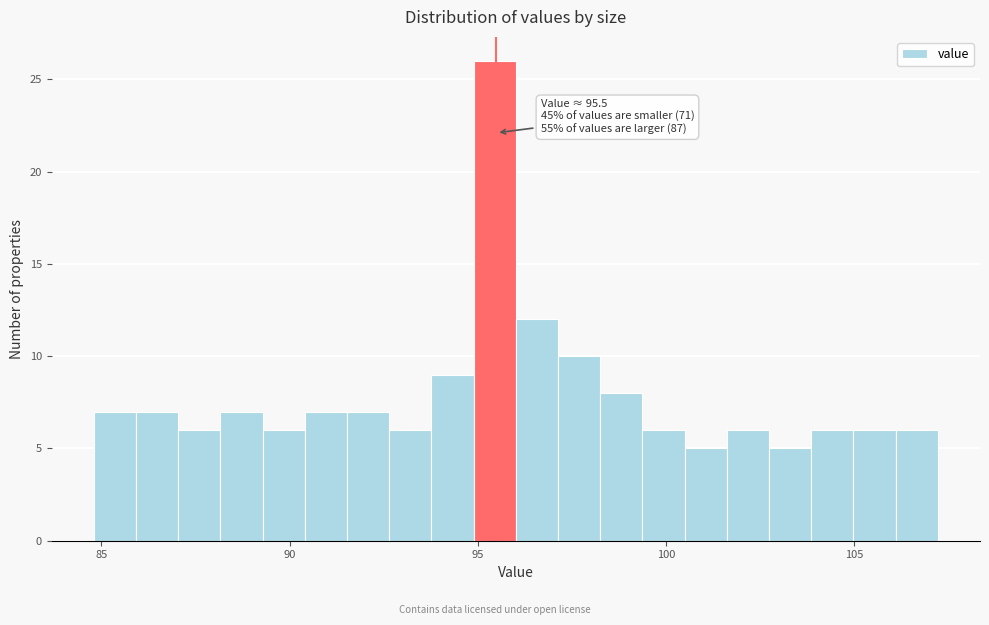

Around what value on the x-axis is the tallest bar? Give the approximate position of its centre, as read against the axis.

95.5